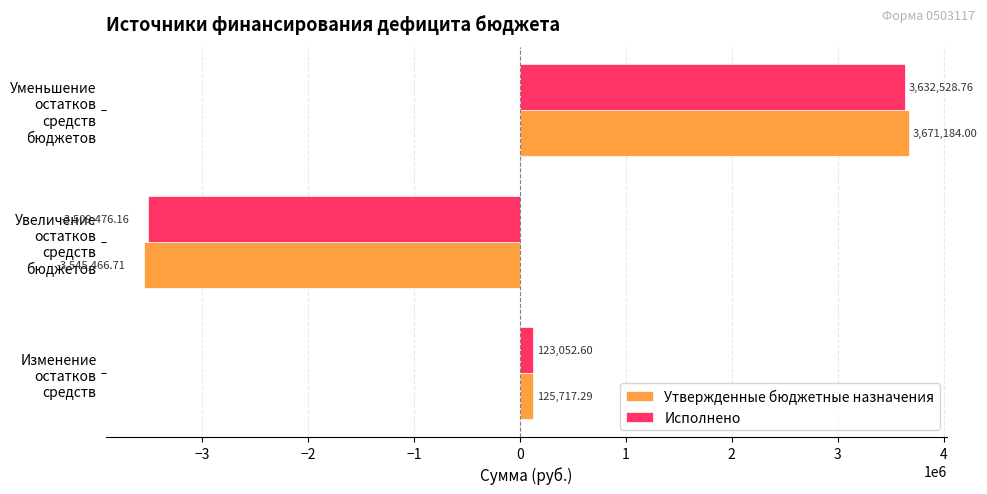

How many negative values does the Утвержденные бюджетные назначения series have?

1